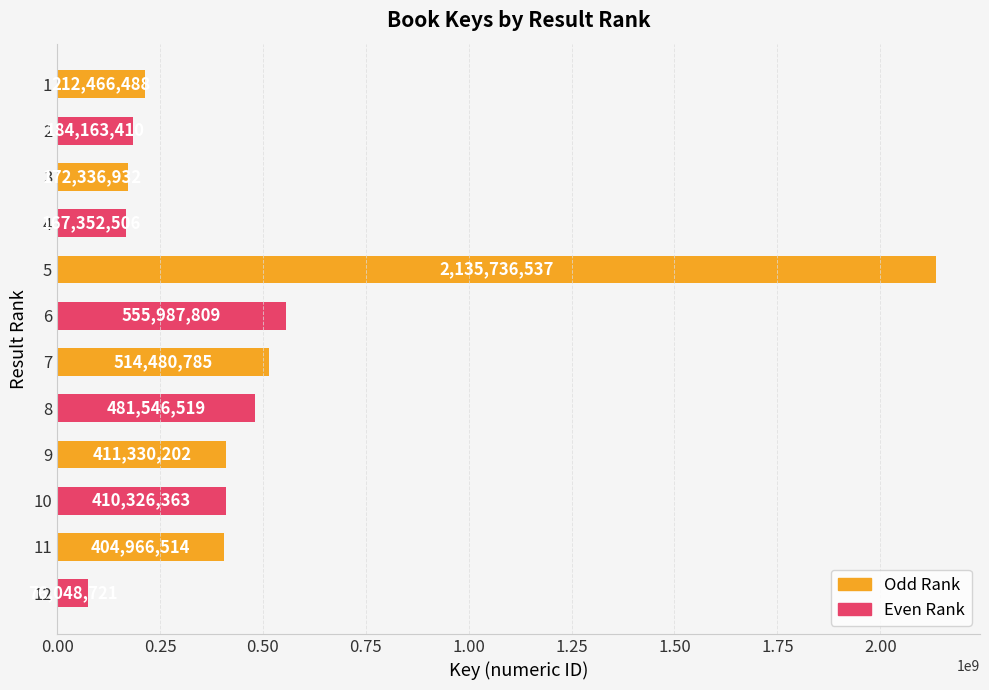

What is the maximum value shown in the chart?

2135736537